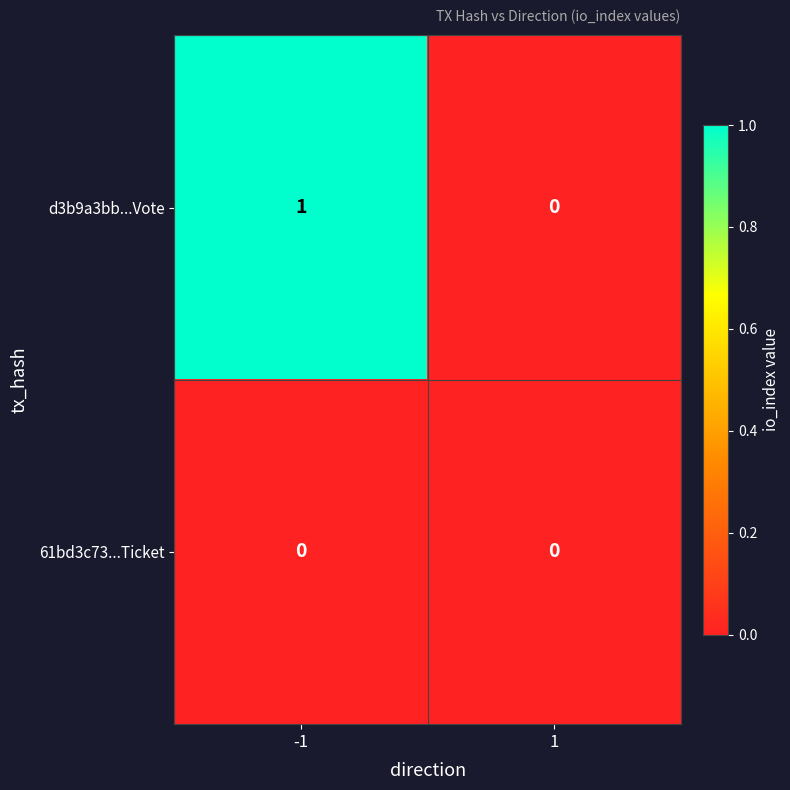

Rank the series by their maximum value, from highest to lowest.

d3b9a3bb...Vote, 61bd3c73...Ticket